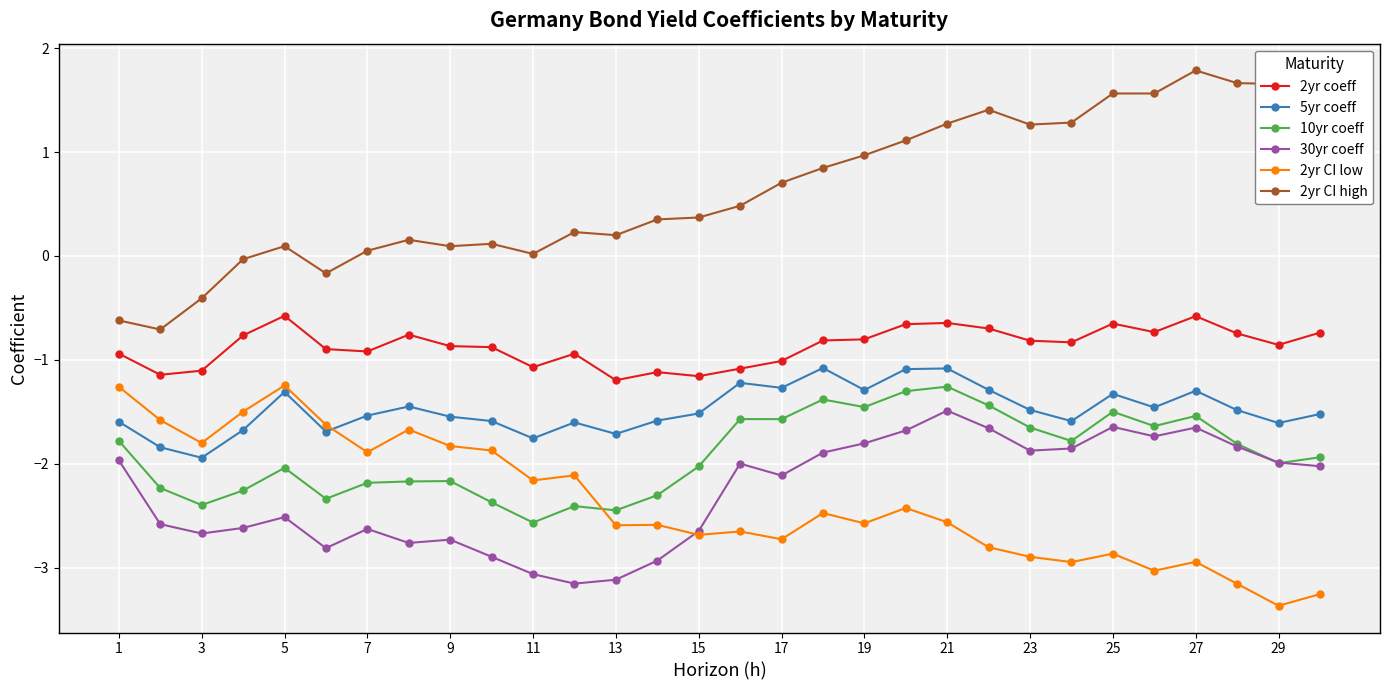

Does the chart have visible grid lines?

Yes